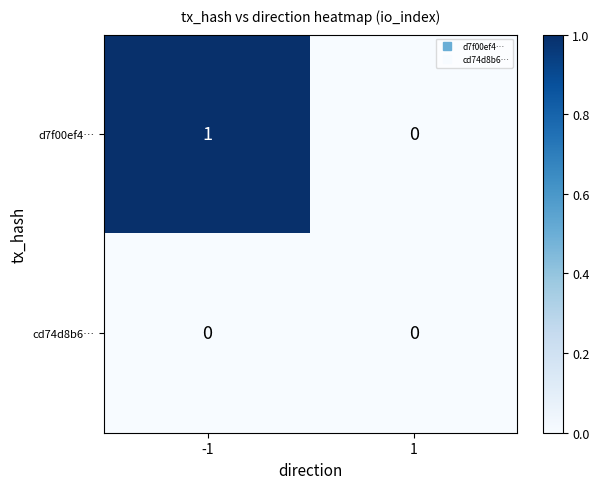

List the series in order of their peak value, lowest first.

cd74d8b6…, d7f00ef4…